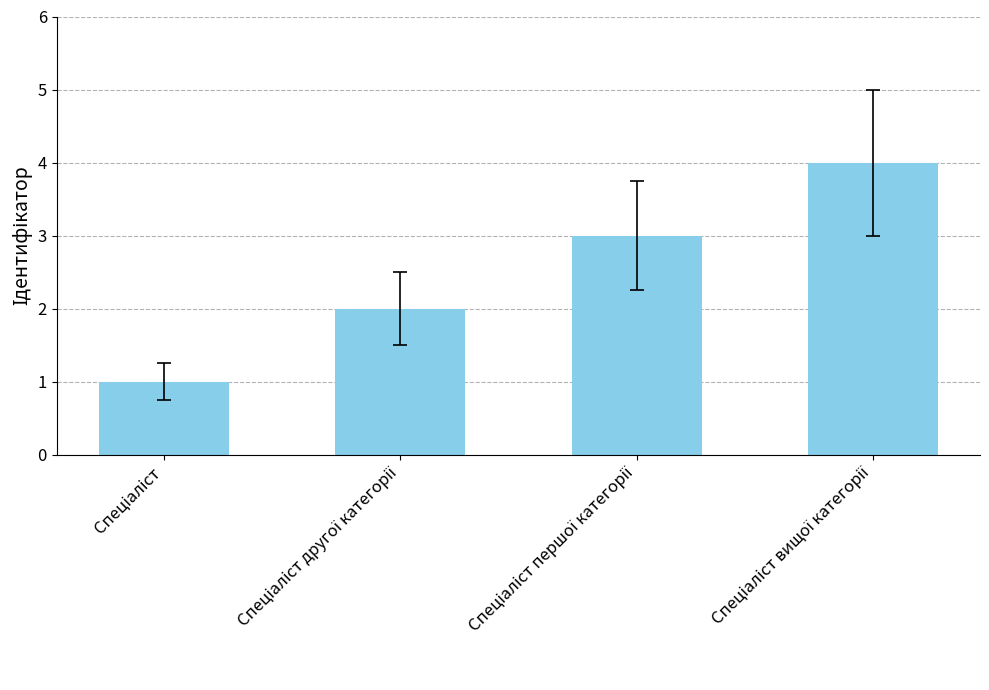

What is the difference between the maximum and minimum values?

3